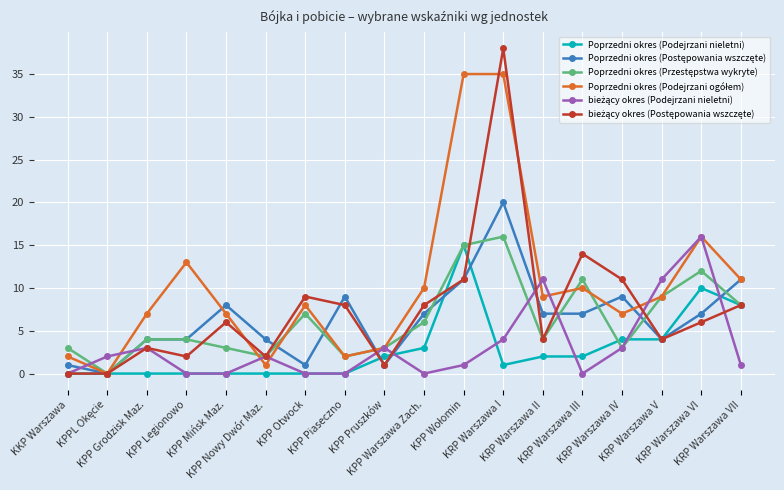

What is the greatest value displayed?

38